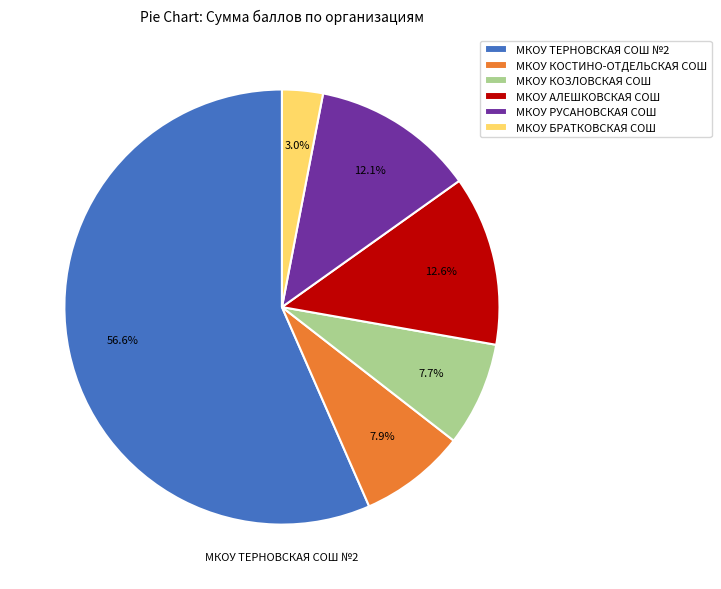

Which slice represents more than half of the pie?

МКОУ ТЕРНОВСКАЯ СОШ №2